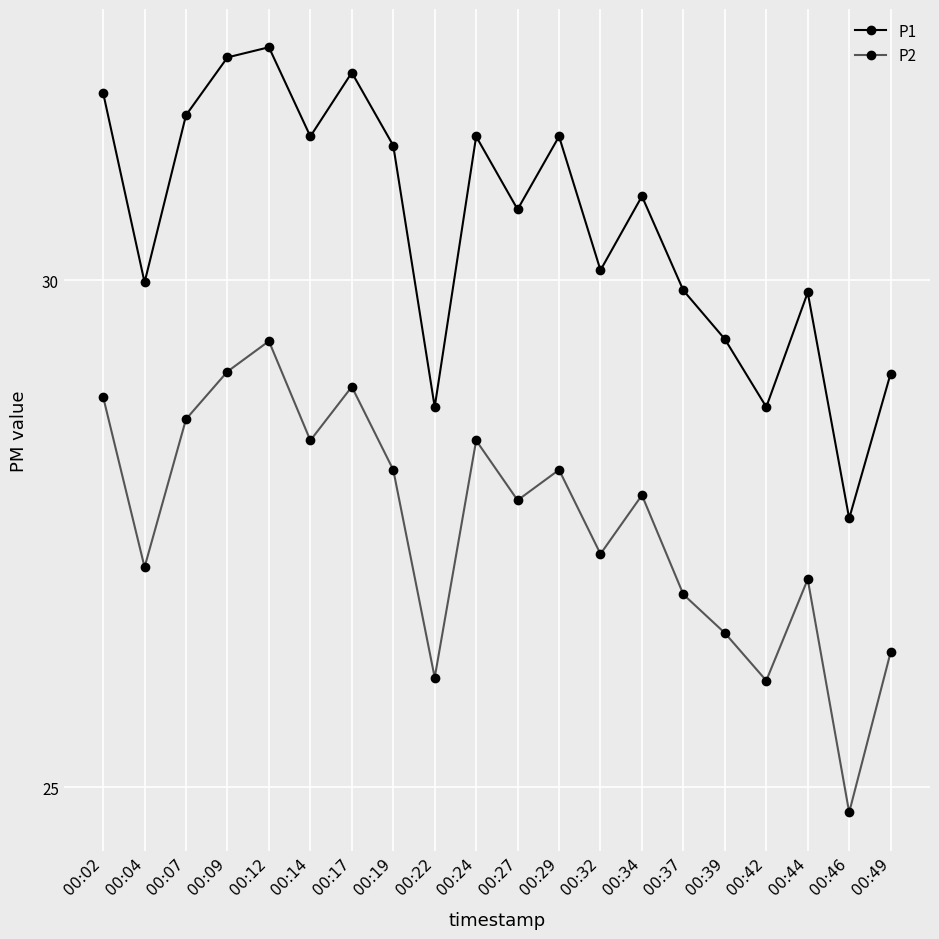

At which category does P1 reach its first local peak?

00:12